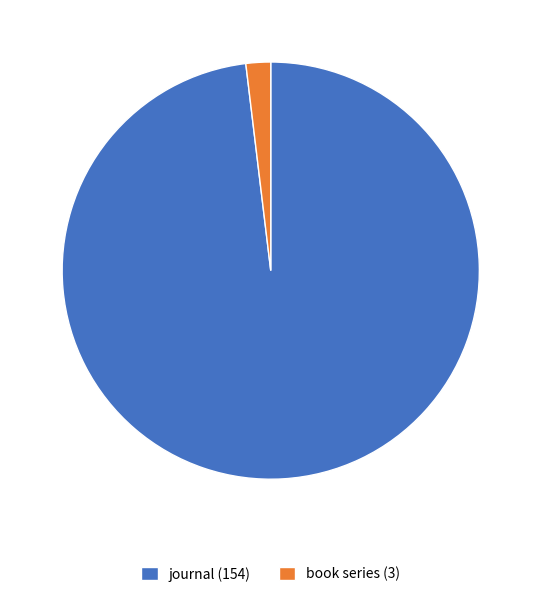

How many slices are in this pie chart?

2